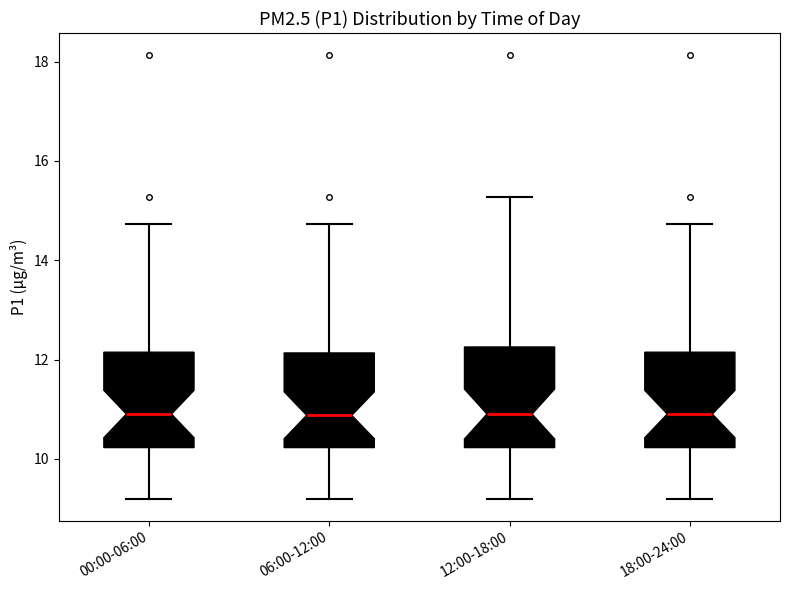

Reading left to right, read every box against the y-axis: the position of its median line, the range the box covers, and the ends of its whiskers. The values are not printed on the chart, so give them approximately, as read against the axis.

00:00-06:00: median 11.0, box 10.2 to 12.2, whiskers 9.2 to 14.8
06:00-12:00: median 10.8, box 10.2 to 12.2, whiskers 9.2 to 14.8
12:00-18:00: median 11.0, box 10.2 to 12.2, whiskers 9.2 to 15.2
18:00-24:00: median 11.0, box 10.2 to 12.2, whiskers 9.2 to 14.8